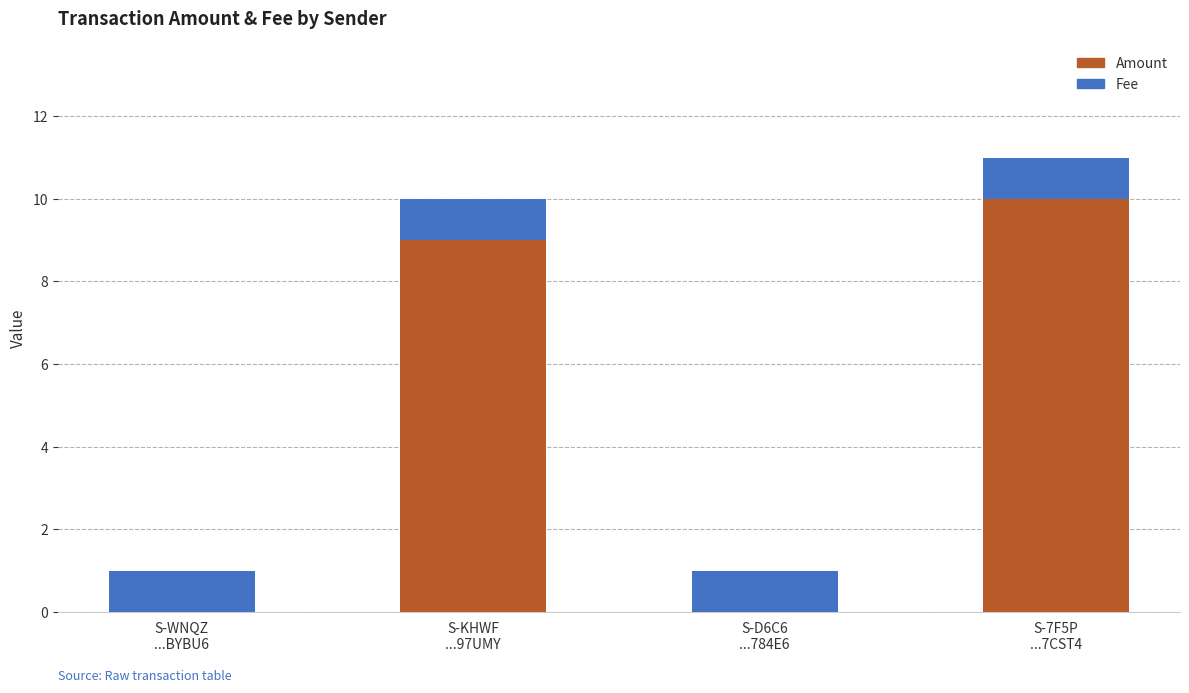

What is the highest value of the Amount series?

10